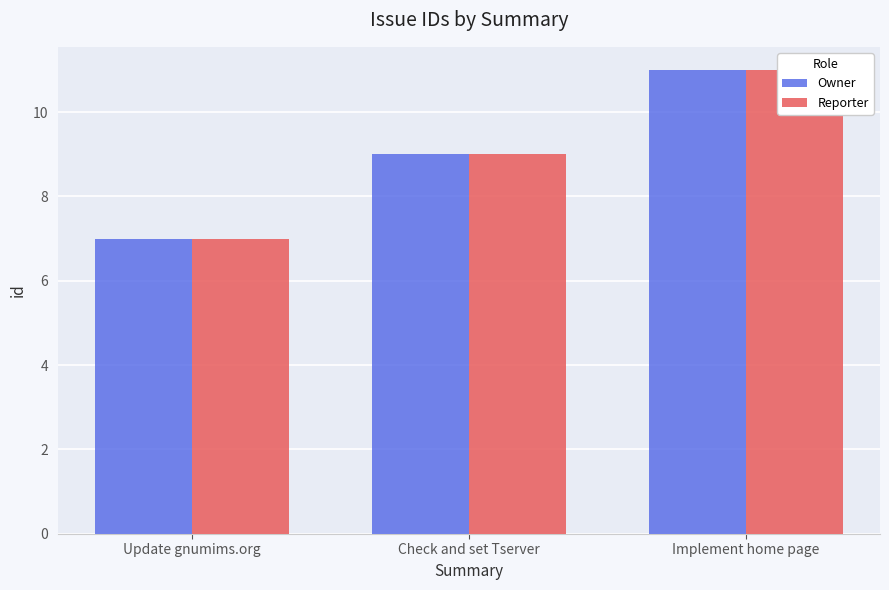

The Reporter series shows 16 at Check and set Tserver. True or false?

False